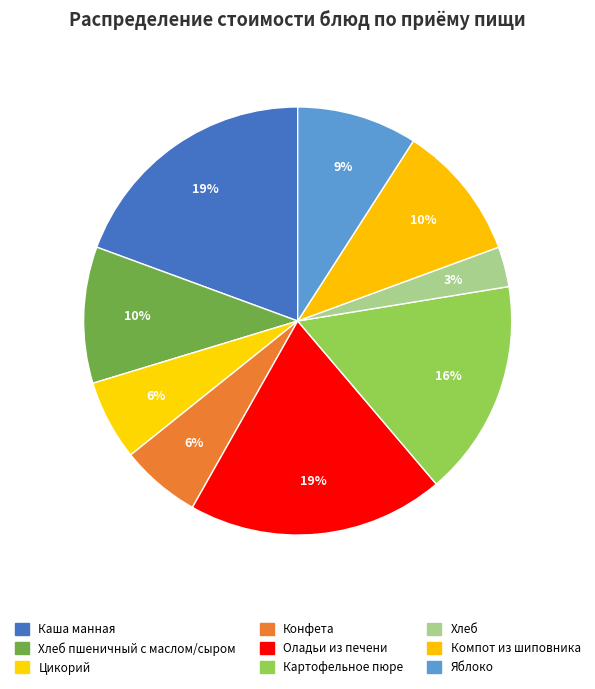

Rank the categories by value from highest to lowest.

Каша манная, Оладьи из печени, Картофельное пюре, Хлеб пшеничный с маслом/сыром, Компот из шиповника, Яблоко, Цикорий, Конфета, Хлеб